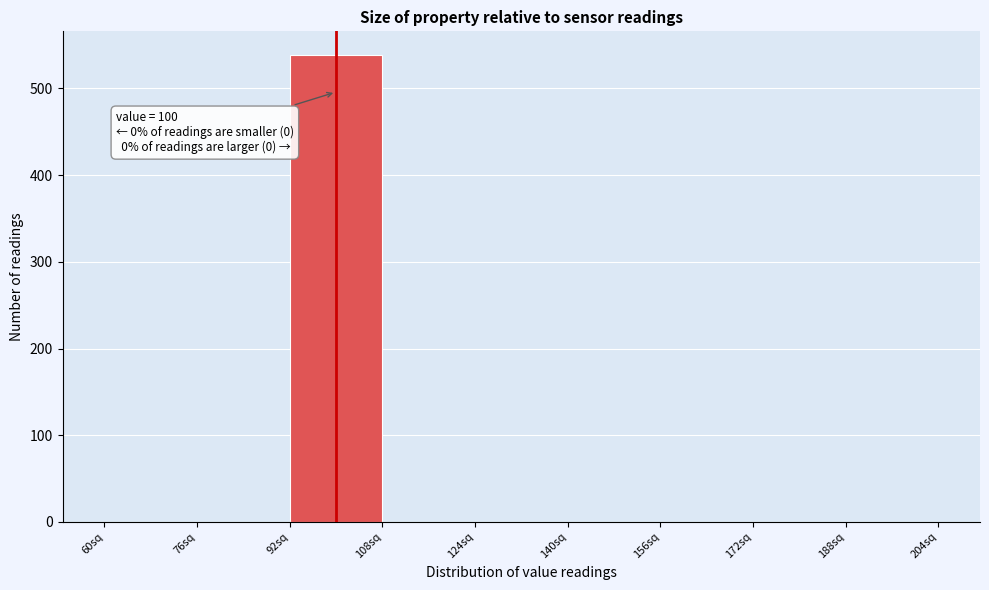

Which range on the x-axis has the tallest bar?

92 to 108